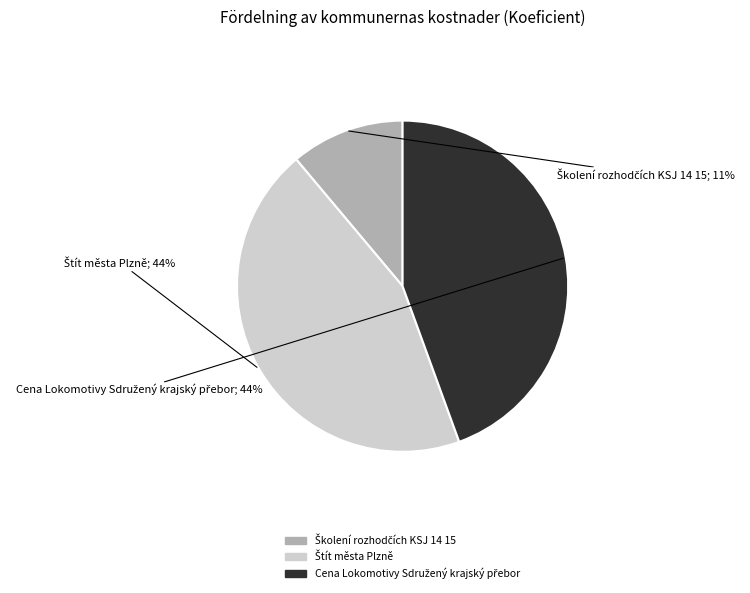

To the nearest percent, what is the average slice percentage?

33%